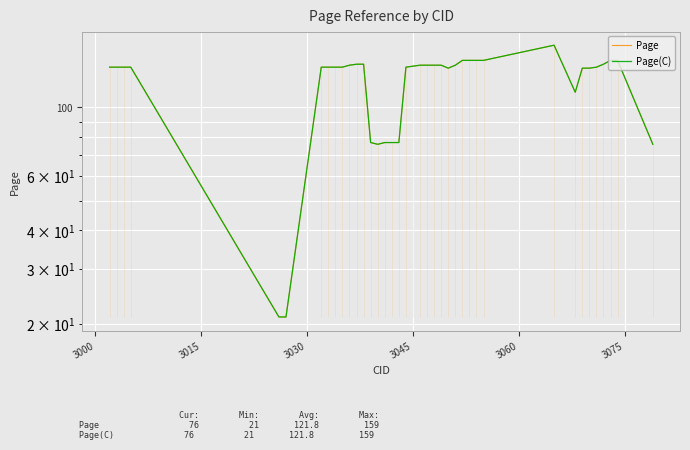

Does the chart display data point markers on the line(s)?

No